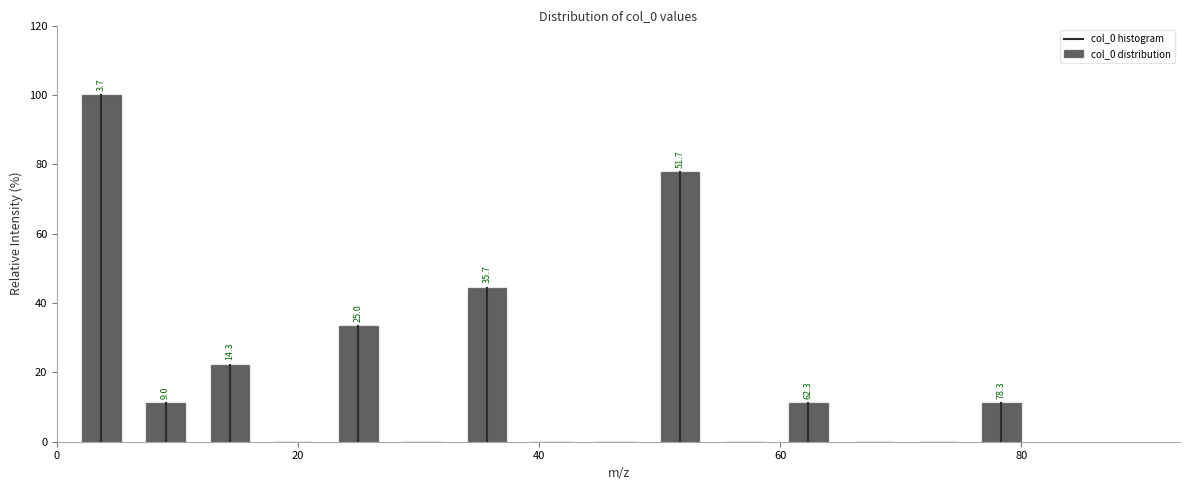

Around what value on the x-axis is the tallest bar? Give the approximate position of its centre, as read against the axis.

4